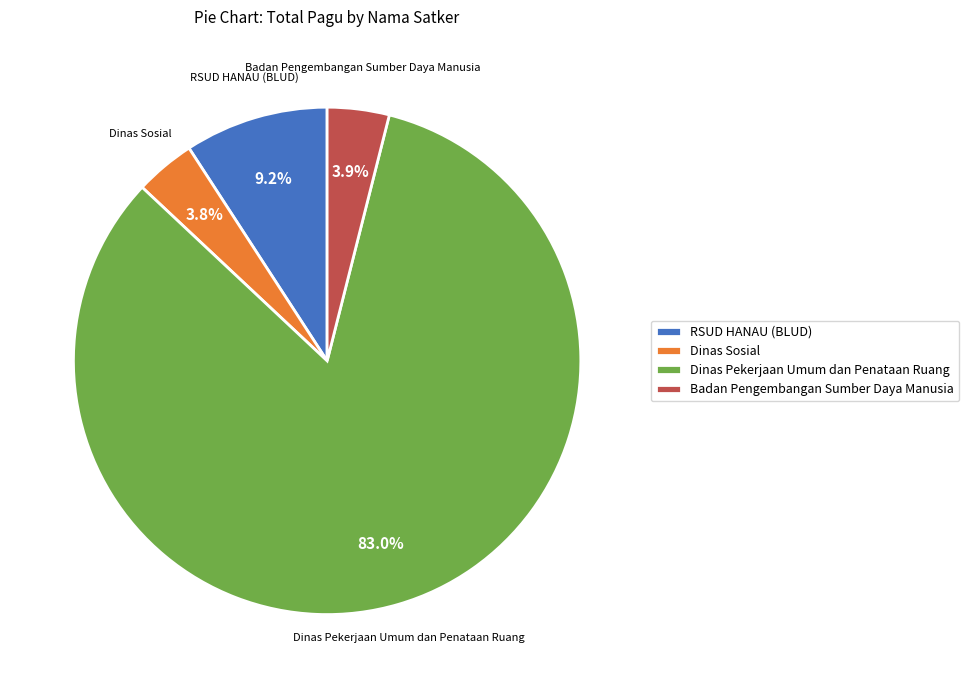

What is the largest slice in the pie chart?

Dinas Pekerjaan Umum dan Penataan Ruang